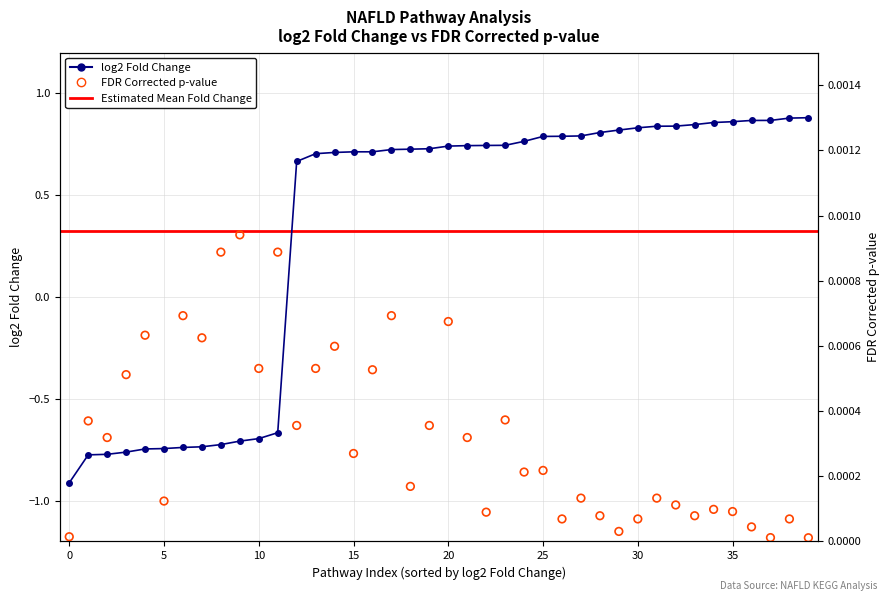

Which series reaches the minimum Y coordinate?

log2 Fold change